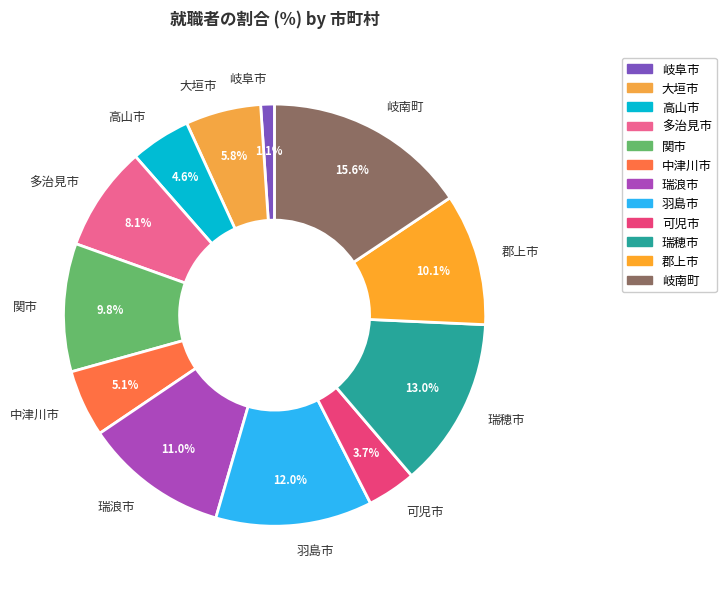

Approximately how many times larger is the value at 瑞浪市 compared to 関市?

1.1